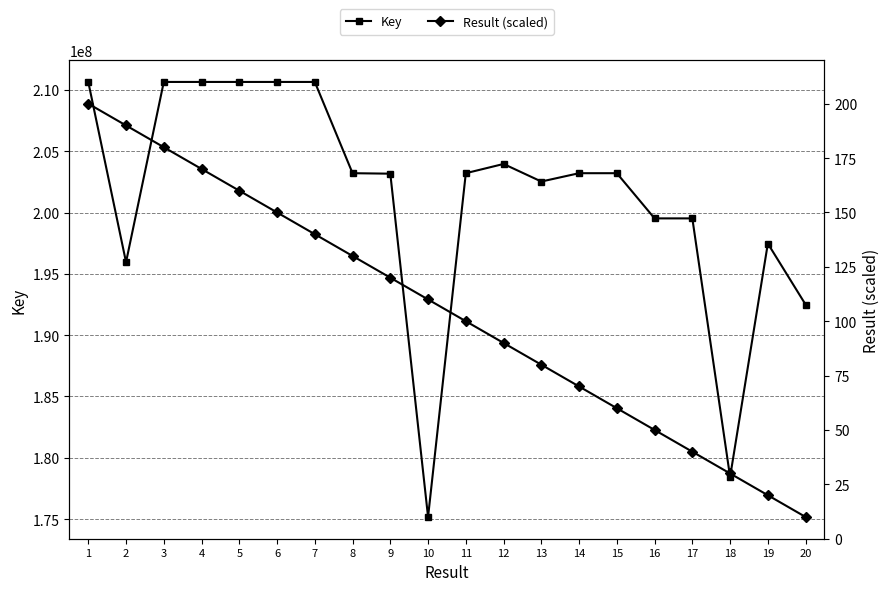

The value of Result (scaled) at 16 is 50. True or false?

True